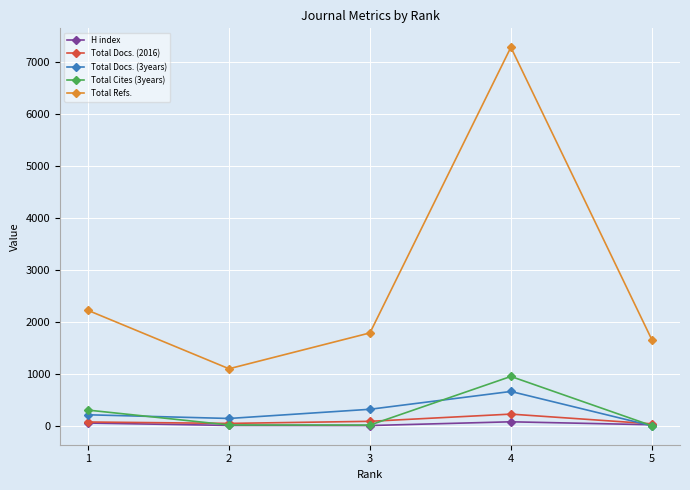

Which series has the widest spread of values?

Total Refs.